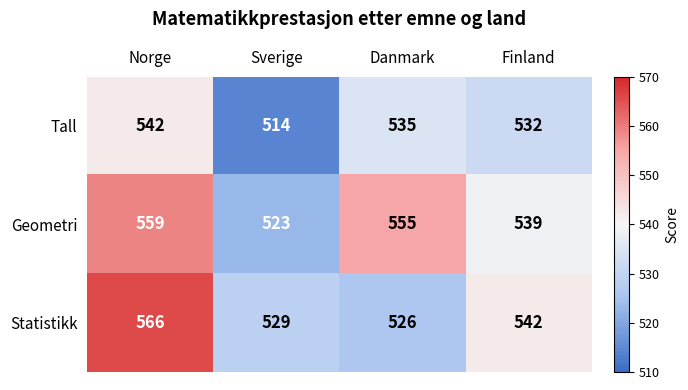

How many data points does each series have?

4